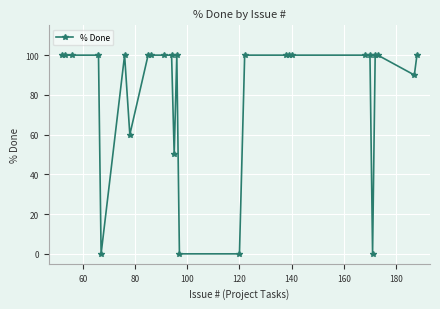

How many values are between 90 and 100?

20